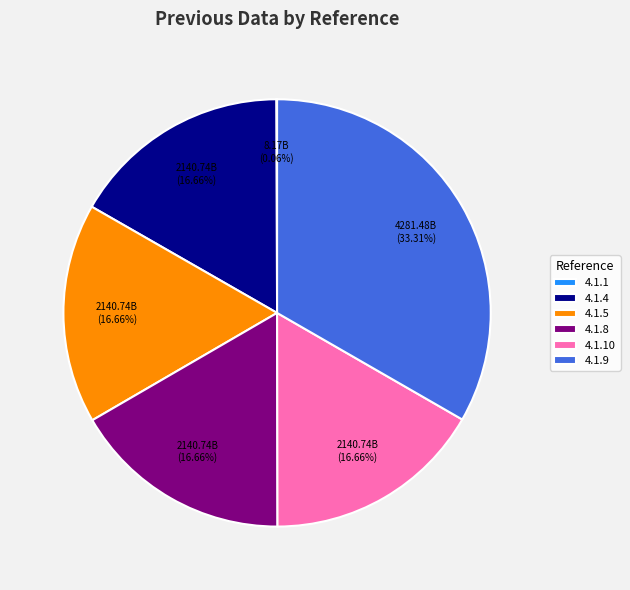

Which category has the biggest portion of the pie?

4.1.9